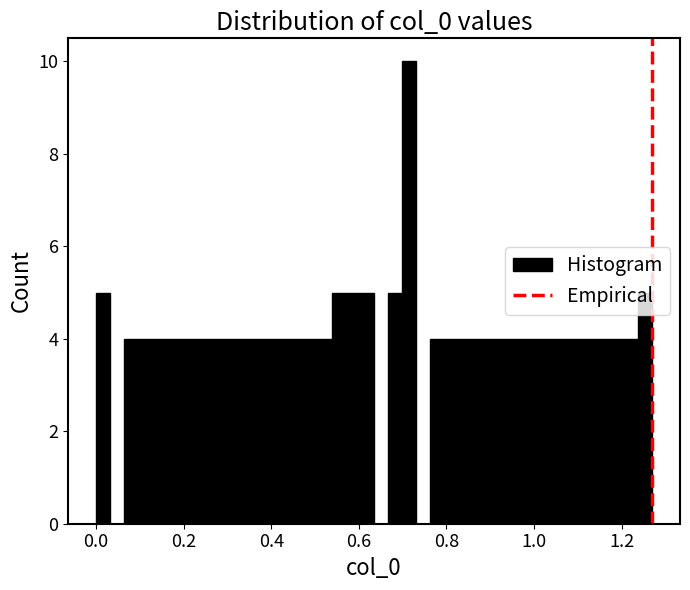

Read against the x-axis, roughly where is the centre of the tallest bar?

0.72